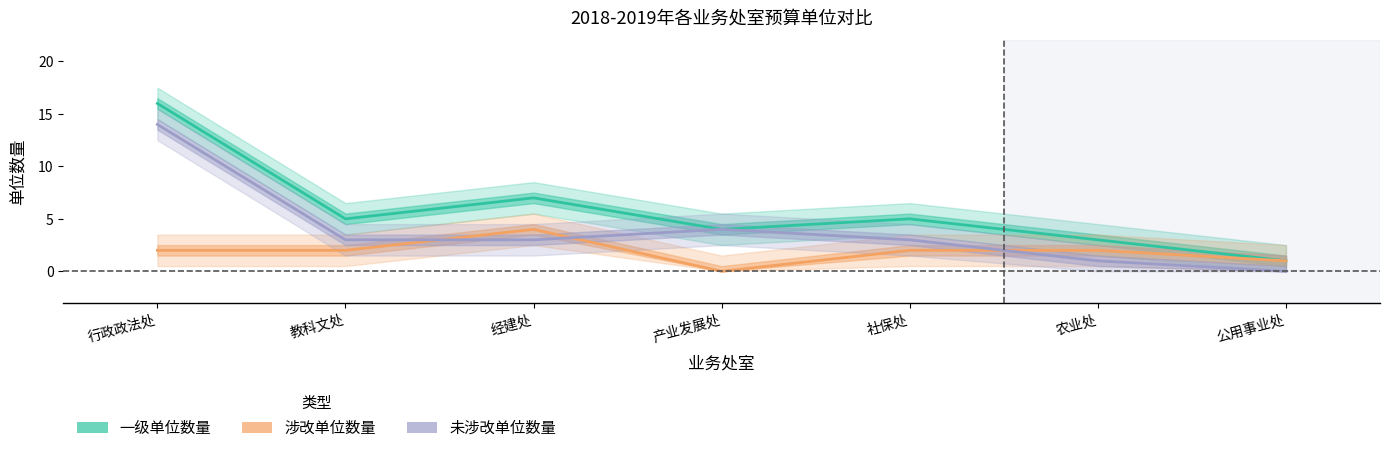

In 涉改单位数量, how many points are lower than both neighbors (excluding endpoints)?

1